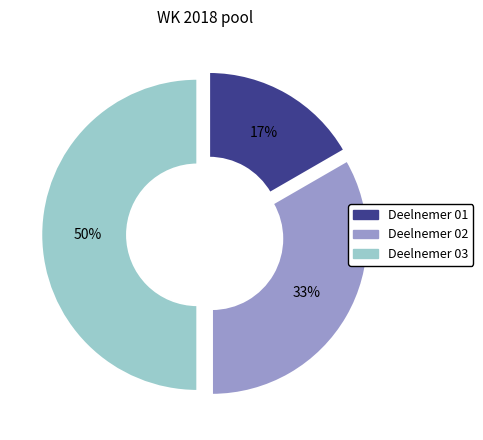

Is Deelnemer 02 the majority of the pie?

No